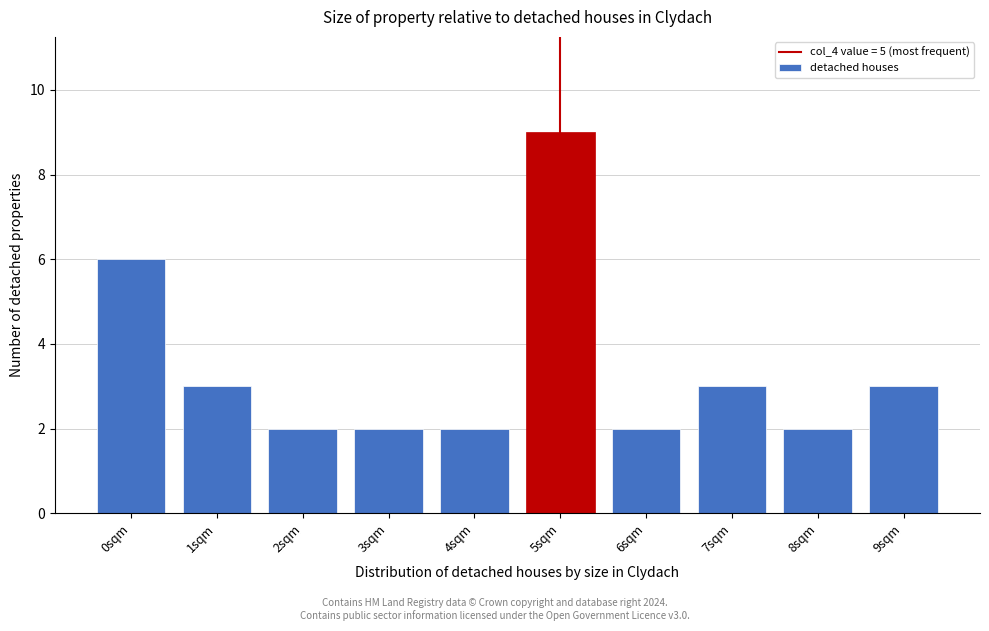

Reading left to right, extract all data points from this chart.

0sqm=6	1sqm=3	2sqm=2	3sqm=2	4sqm=2	5sqm=9	6sqm=2	7sqm=3	8sqm=2	9sqm=3